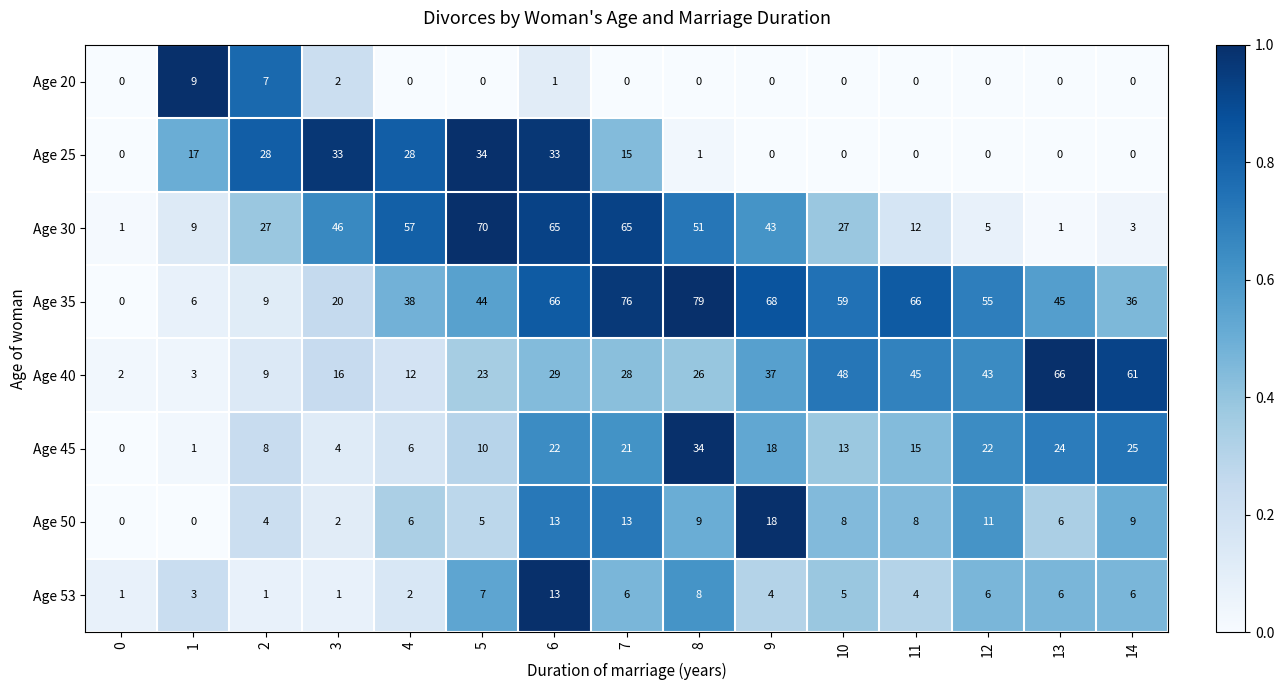

The Age 30 series shows 65 at 7. True or false?

True